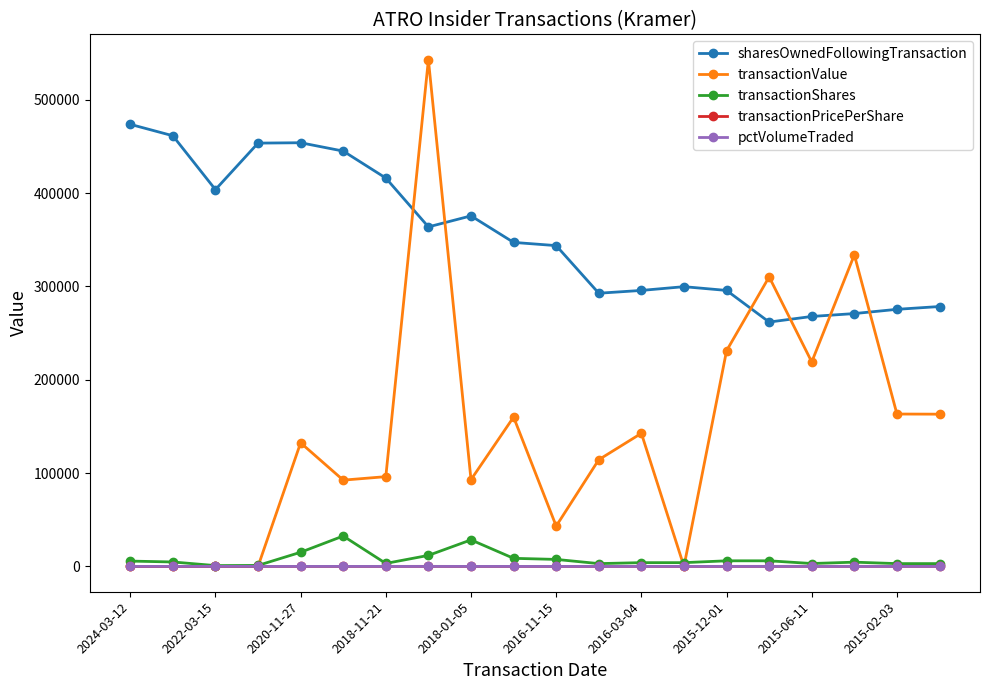

How many values in the pctVolumeTraded series are below 1?

6